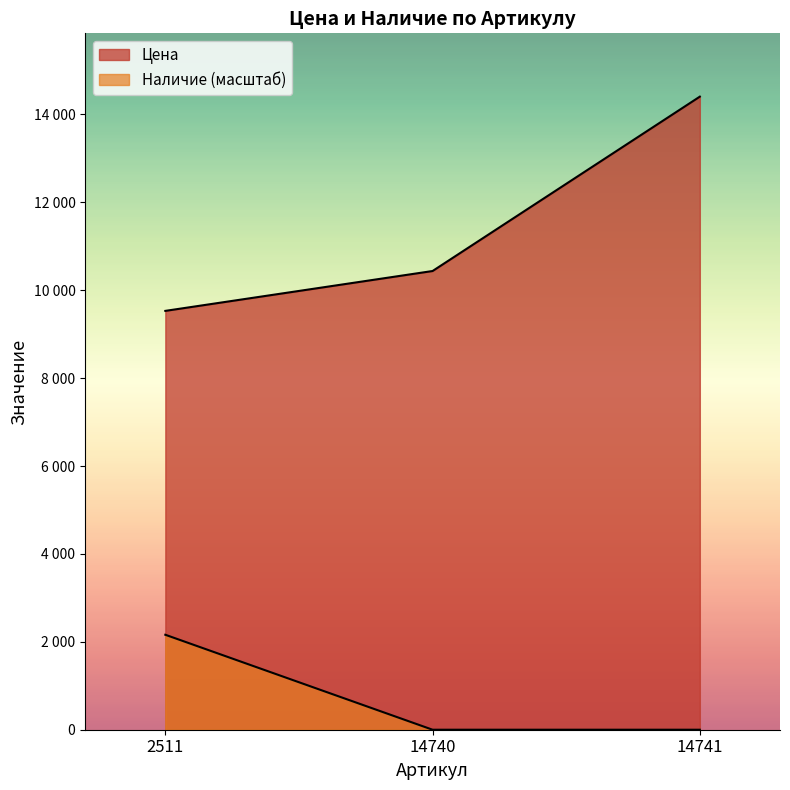

Reading right to left, transcribe all the data shown in this chart.

Цена: 14741=14406.0	14740=10438.0	2511=9531.0
Наличие: 14741=0.0	14740=0.0	2511=2160.9